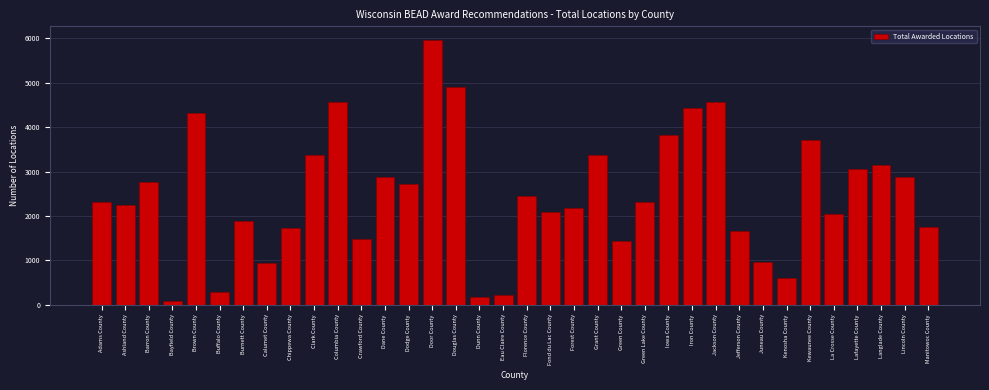

Which label corresponds to the largest value in the chart?

Door County